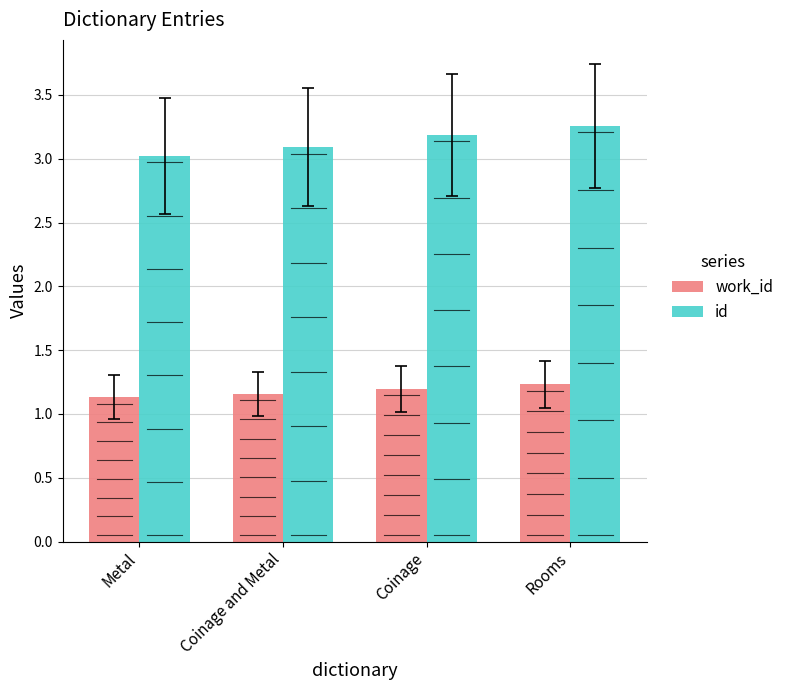

How many groups of bars are there?

4